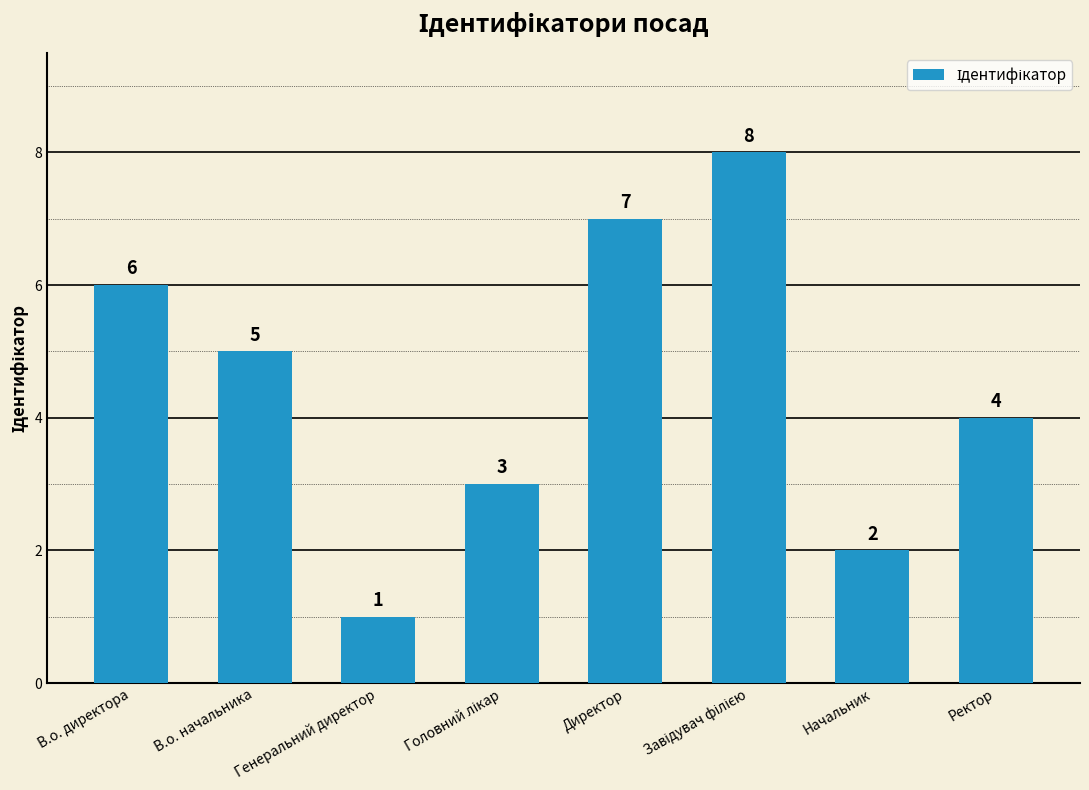

Is it true that the value at Начальник is 2?

True